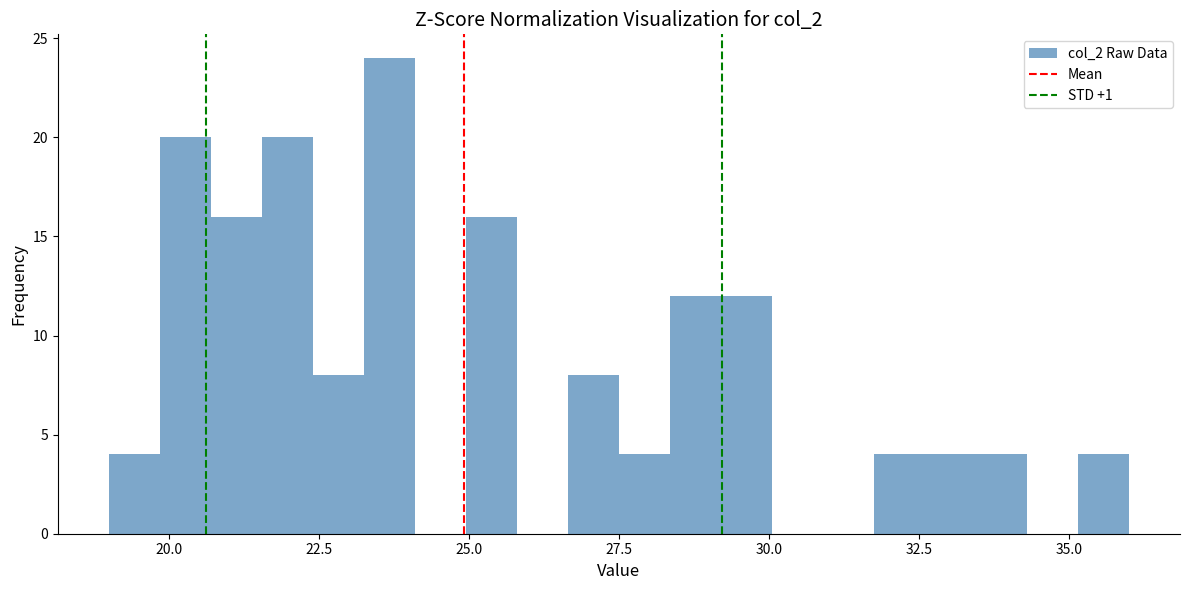

Read against the x-axis, roughly where is the centre of the tallest bar?

23.5